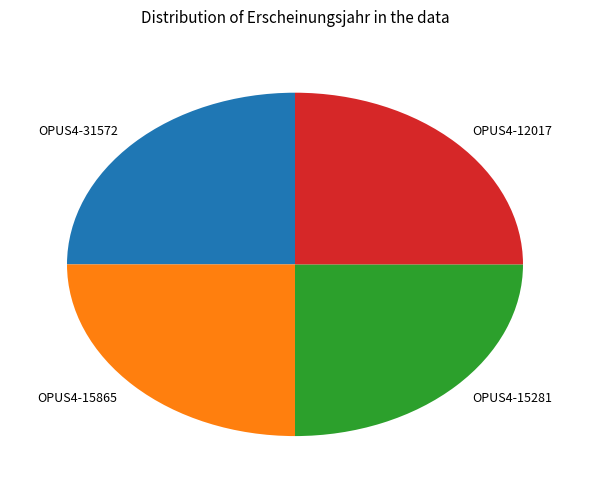

Is OPUS4-15281 the majority of the pie?

No